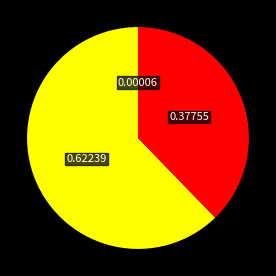

Is there any slice that represents more than half of the pie?

Yes